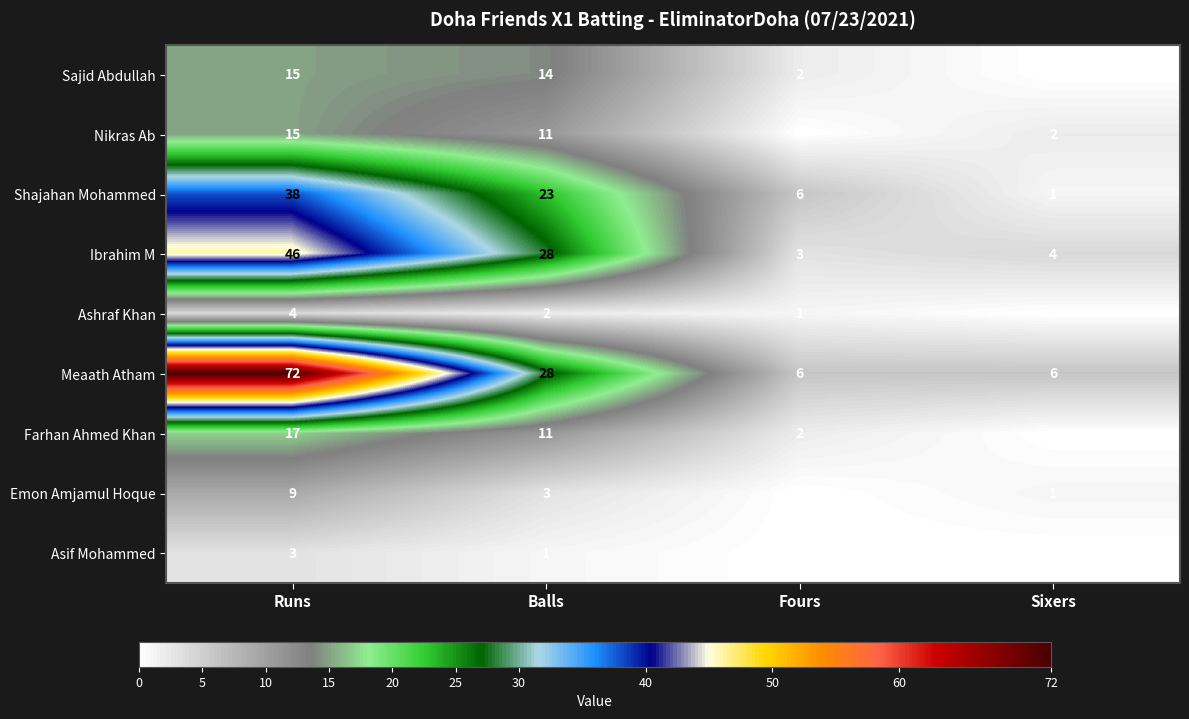

What is the sum of the Ibrahim M values at Runs and Fours?

49